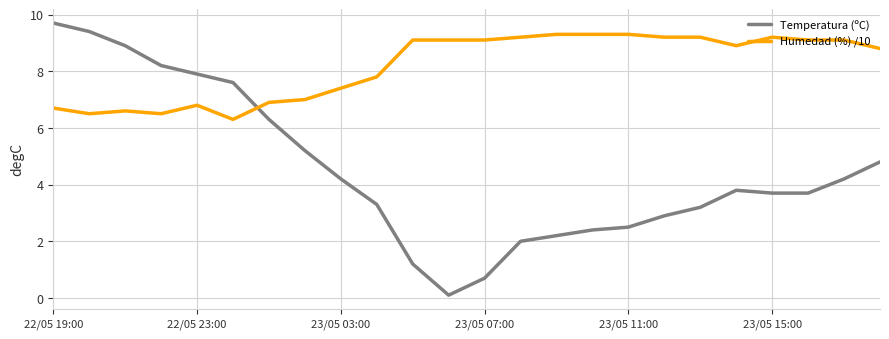

What is the sum of all Humedad (%) /10 values?

196.4